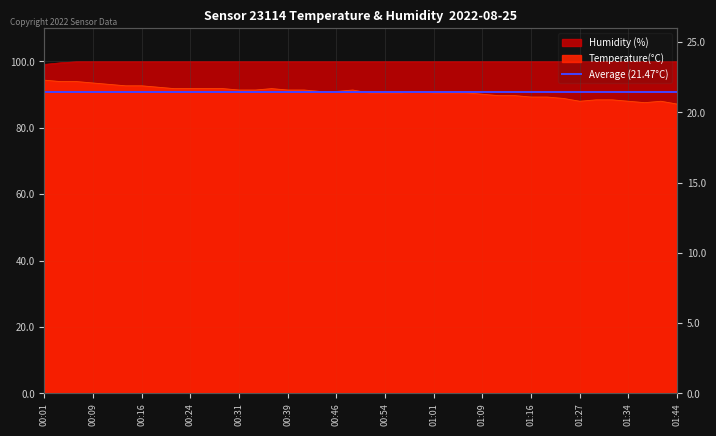

The humidity series shows 99.9 at 00:39. True or false?

True